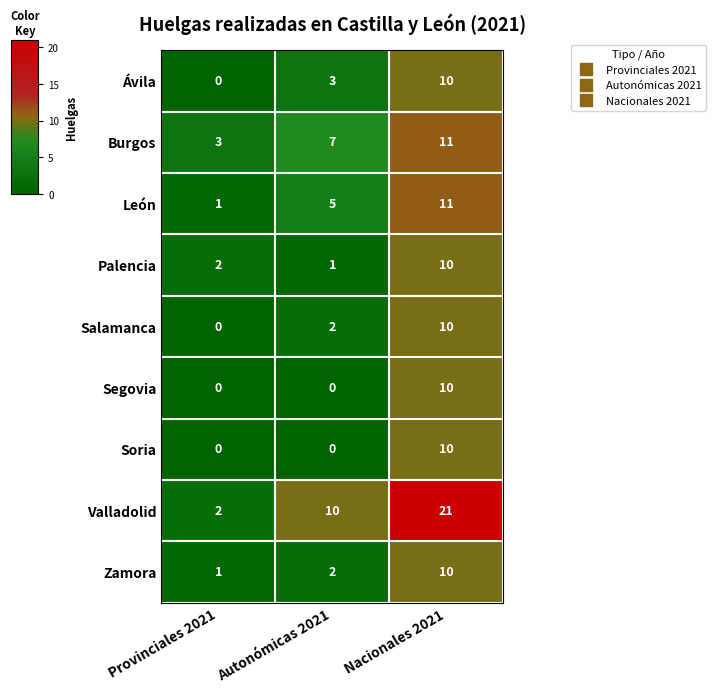

What is the sum of all Ávila values?

13